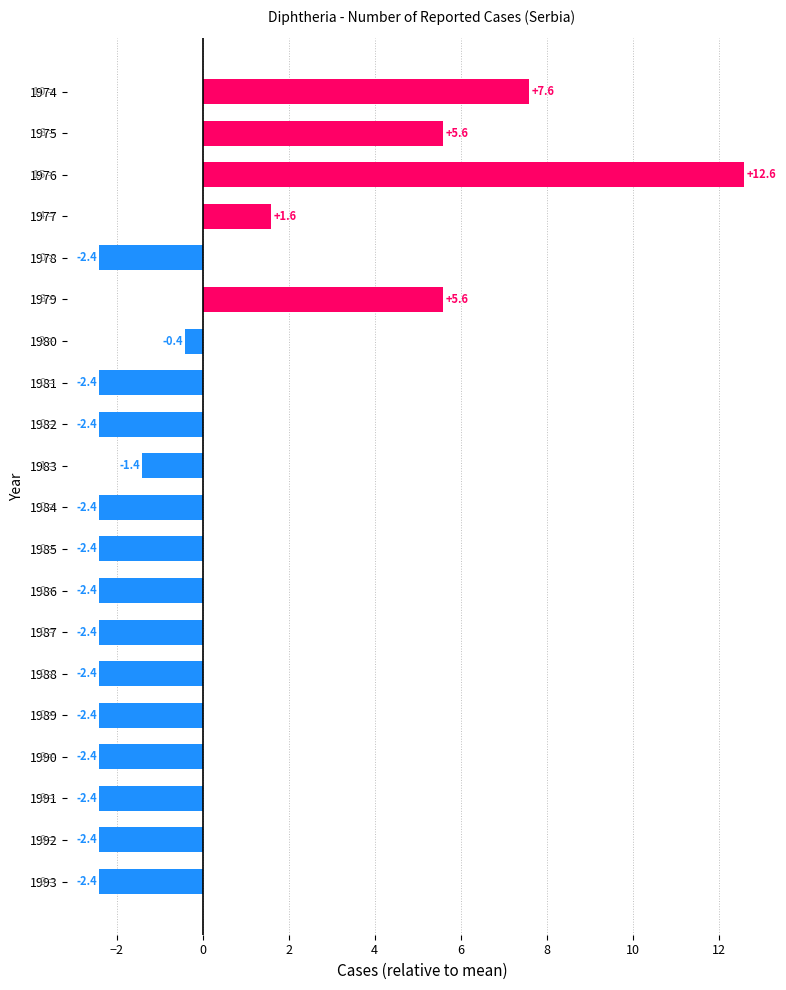

Reading top to bottom, what are all the values shown in this chart?

7.6	5.6	12.6	1.6	-2.4	5.6	-0.4	-2.4	-2.4	-1.4	-2.4	-2.4	-2.4	-2.4	-2.4	-2.4	-2.4	-2.4	-2.4	-2.4